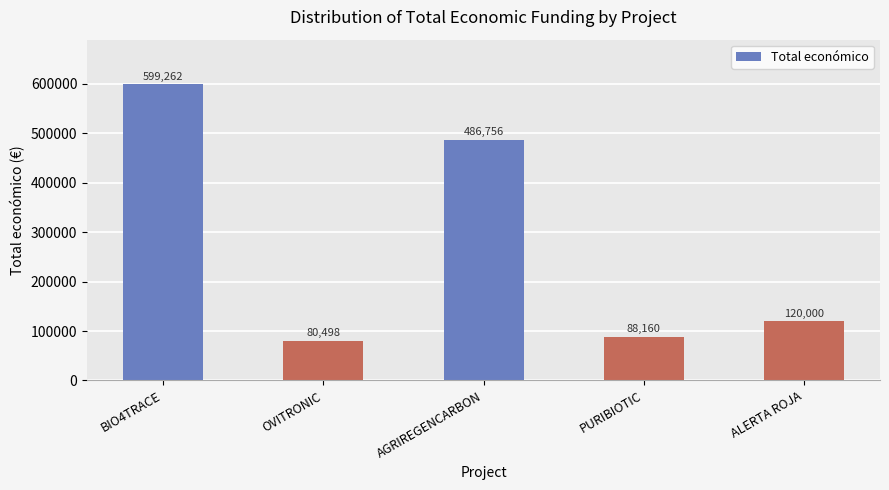

How many series are shown in this chart?

1